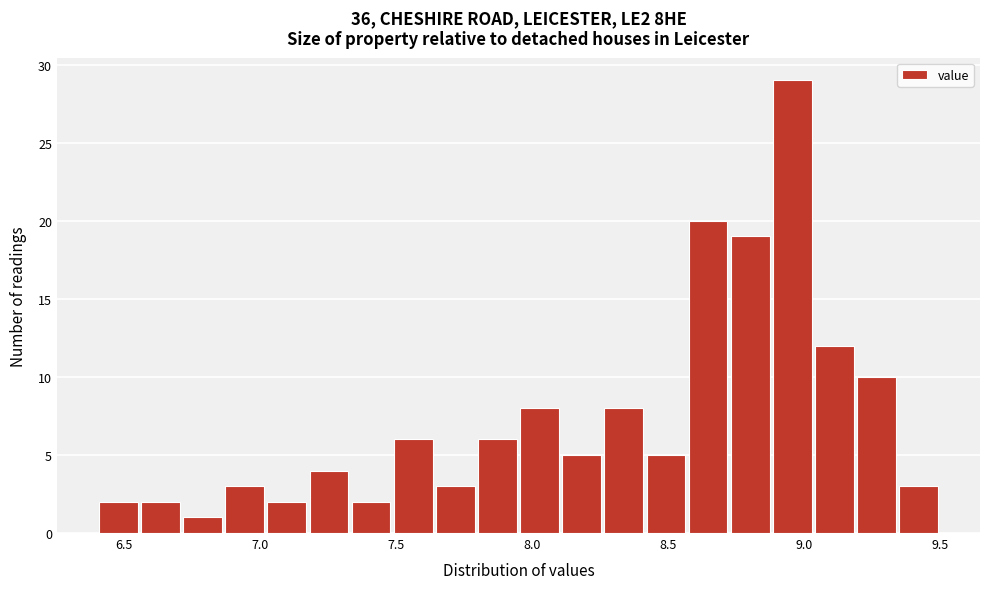

Around what value on the x-axis is the tallest bar? Give the approximate position of its centre, as read against the axis.

8.95